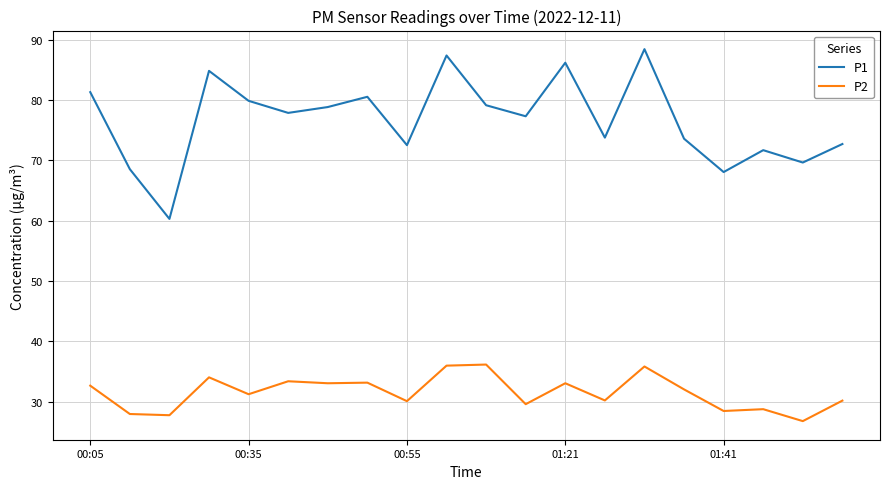

How many distinct data groups are displayed?

2